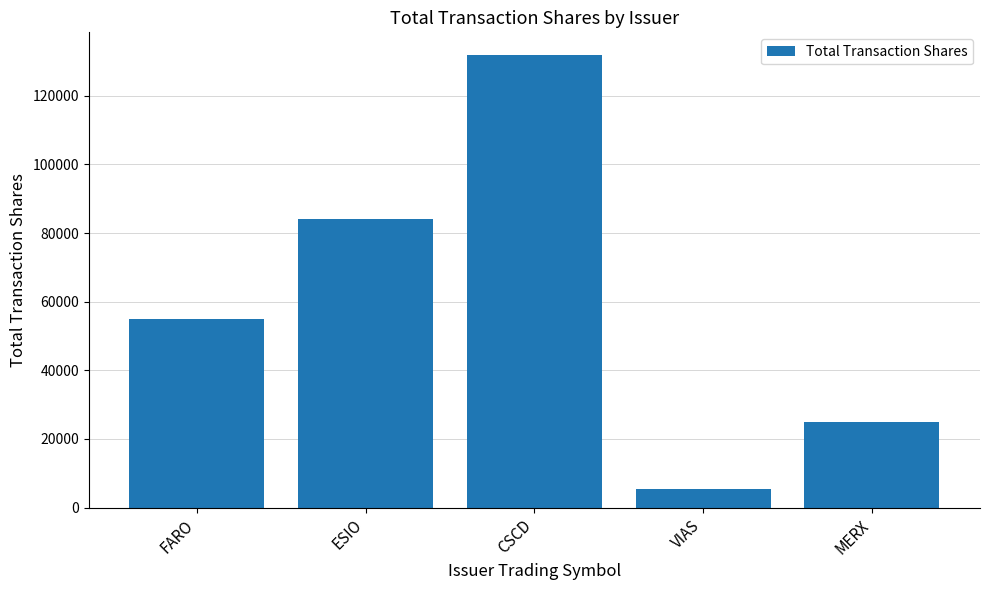

What is the value of the 5th bar from the left?

25000